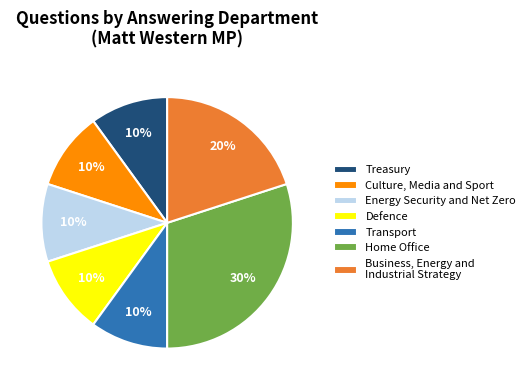

What is the largest slice in the pie chart?

Home Office